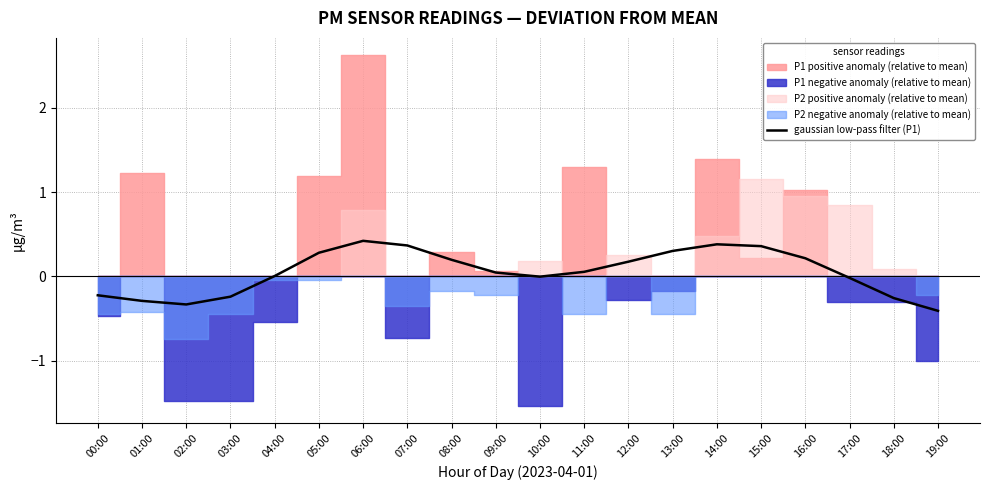

What position from the right is 02:00?

18